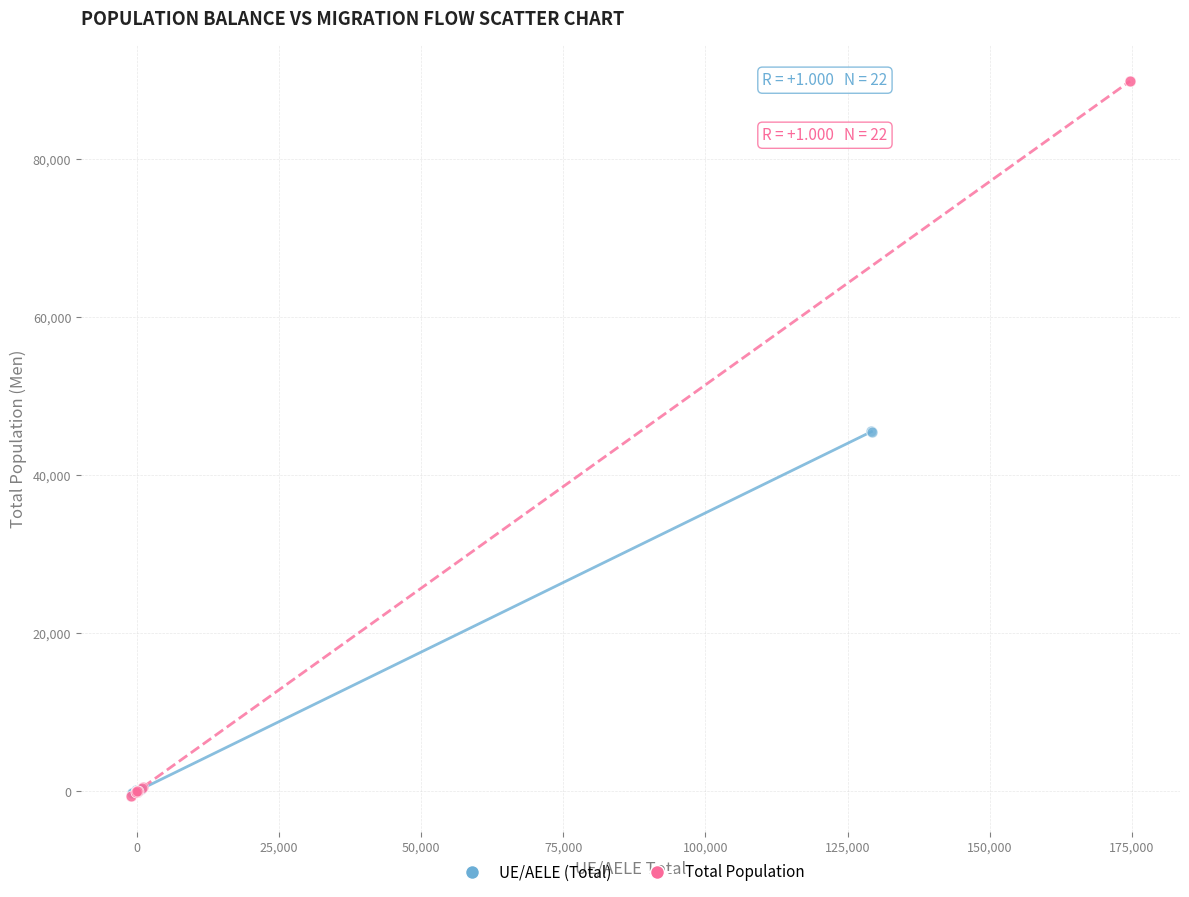

Which series has the widest spread of Y values?

Total Population